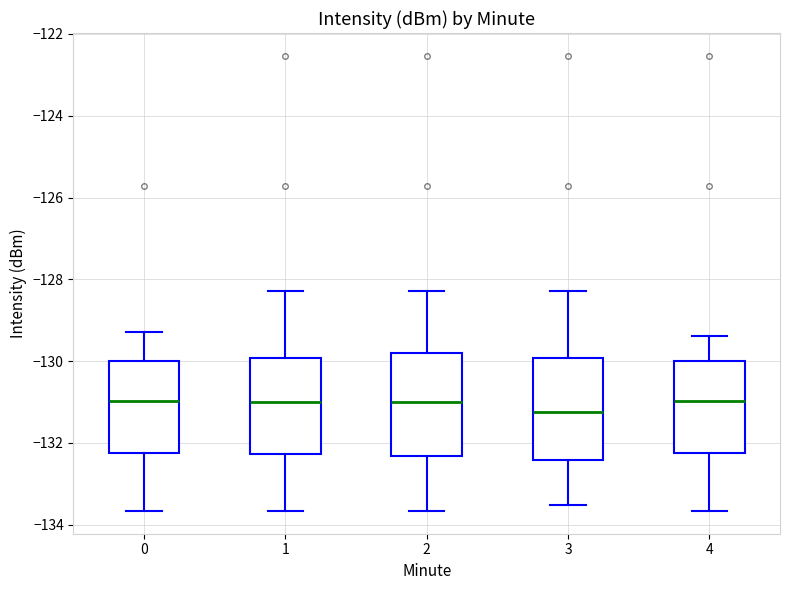

Reading left to right, read every box against the y-axis: the position of its median line, the range the box covers, and the ends of its whiskers. The values are not printed on the chart, so give them approximately, as read against the axis.

0: median -131.0, box -132.2 to -130.0, whiskers -133.6 to -129.2
1: median -131.0, box -132.2 to -130.0, whiskers -133.6 to -128.2
2: median -131.0, box -132.4 to -129.8, whiskers -133.6 to -128.2
3: median -131.2, box -132.4 to -130.0, whiskers -133.6 to -128.2
4: median -131.0, box -132.2 to -130.0, whiskers -133.6 to -129.4